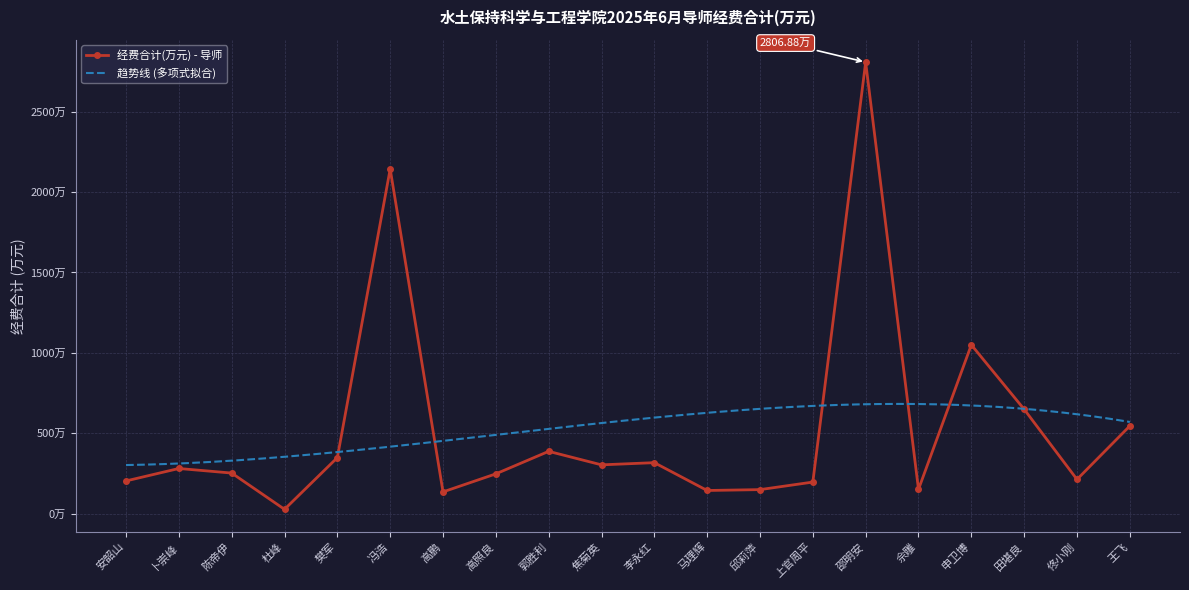

Where does the data first go above 281?

卜崇峰